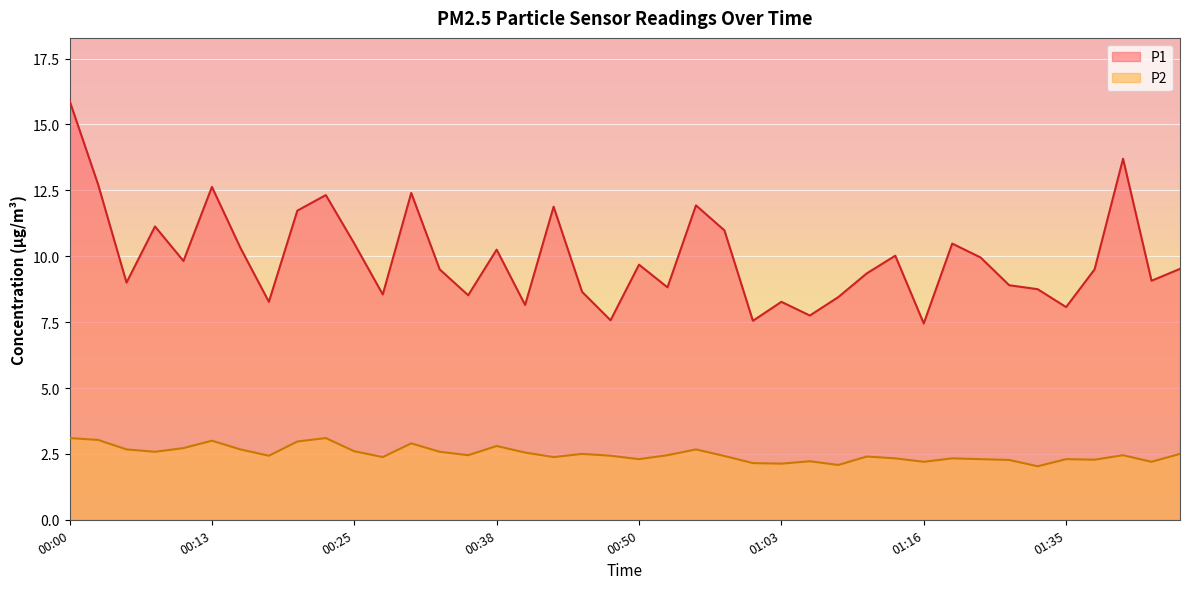

True or false: P2 and P1 intersect in this chart.

False